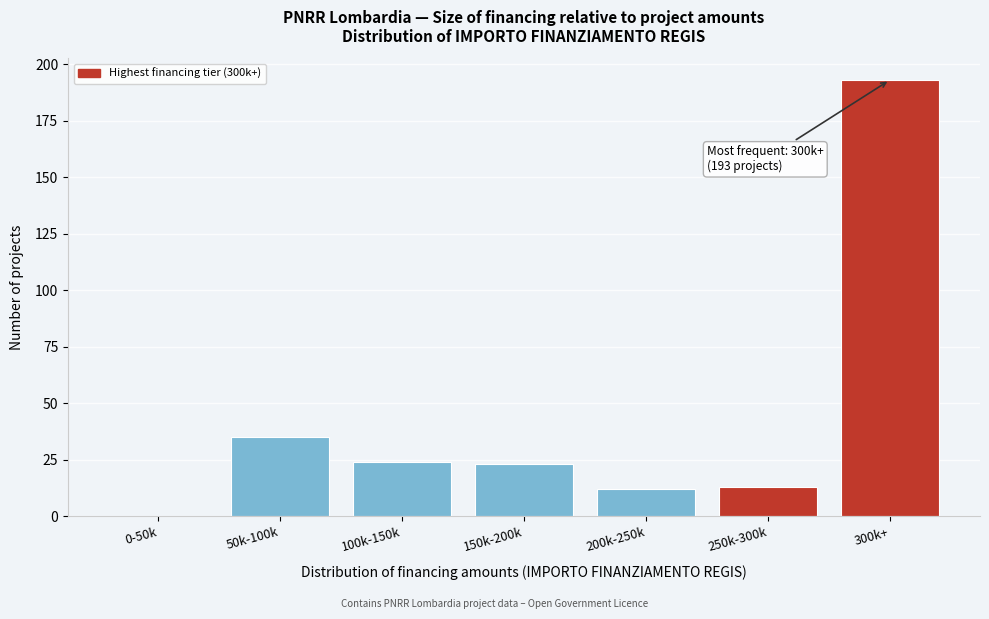

Reading left to right, list all the values displayed in this chart.

0-50k=0	50k-100k=35	100k-150k=24	150k-200k=23	200k-250k=12	250k-300k=13	300k+=193